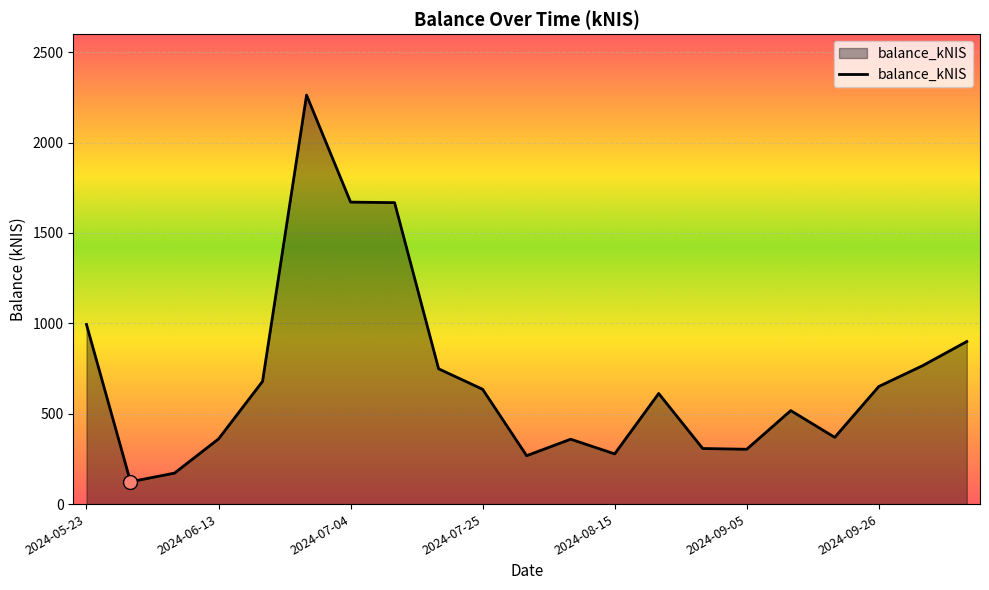

What is the minimum value shown in the chart?

123.6